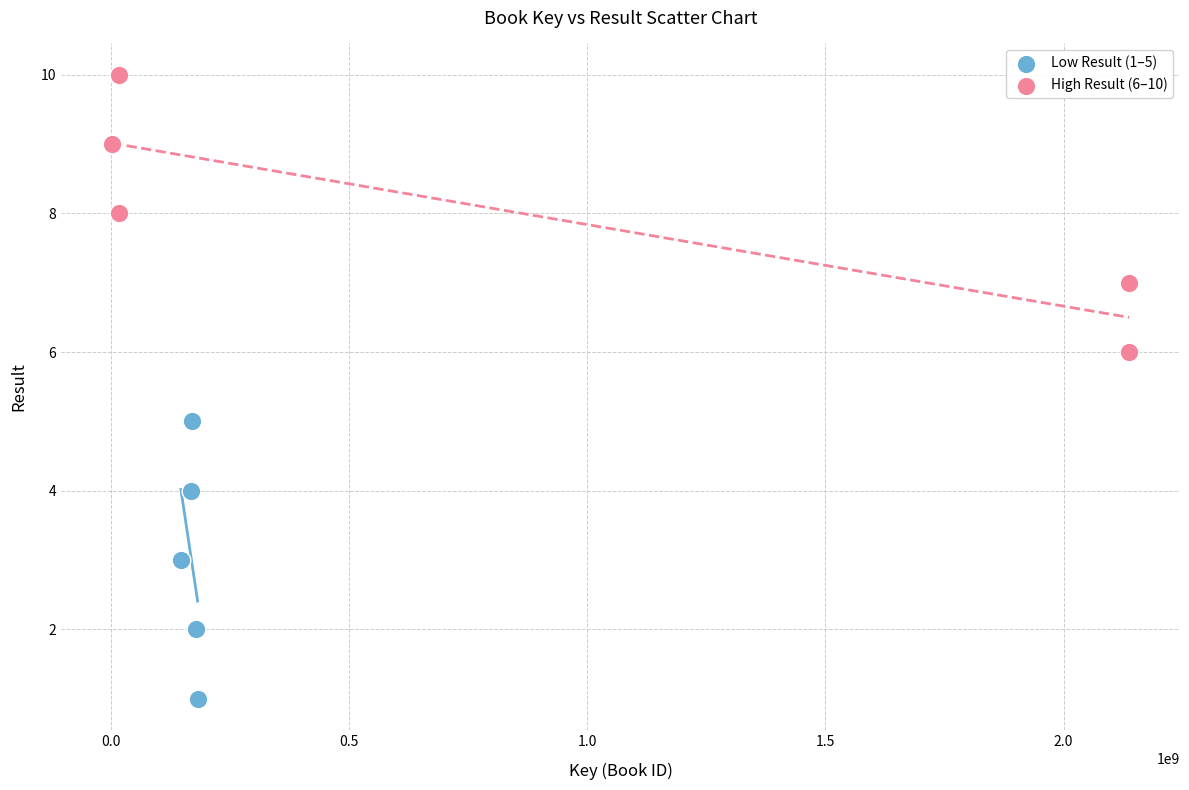

What are all the series names shown in the legend?

Low Result (1–5), High Result (6–10)